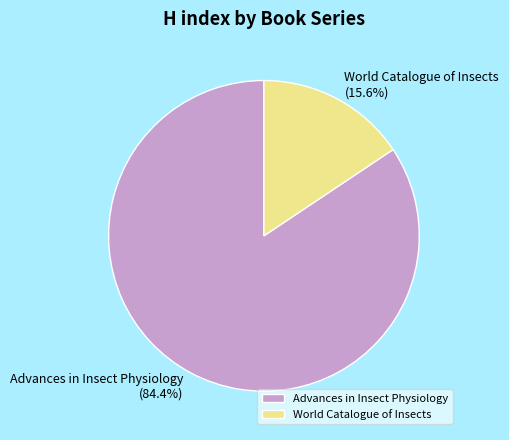

Which category has the biggest portion of the pie?

Advances in Insect Physiology